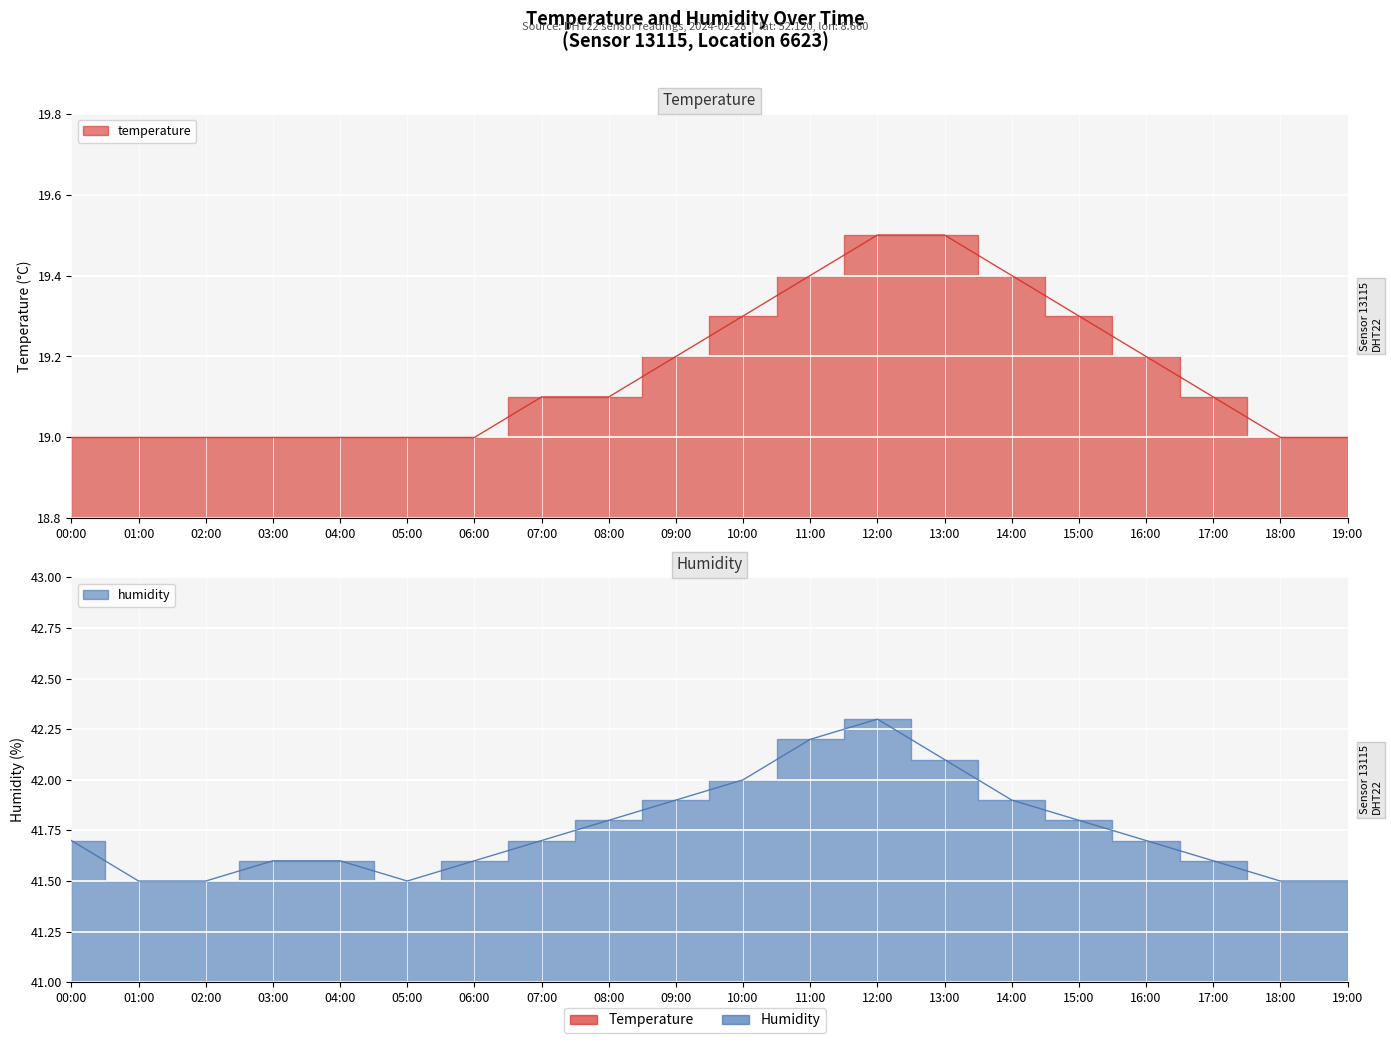

At 07:00, list the series in order from largest to smallest.

humidity, temperature